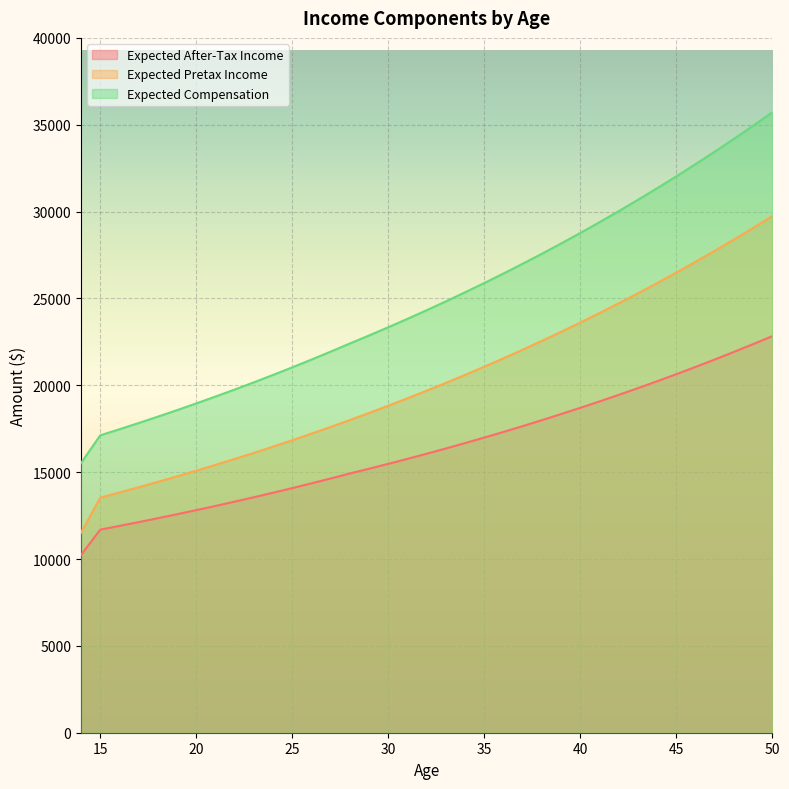

Which series changed the most between 15 and 43?

Expected Compensation